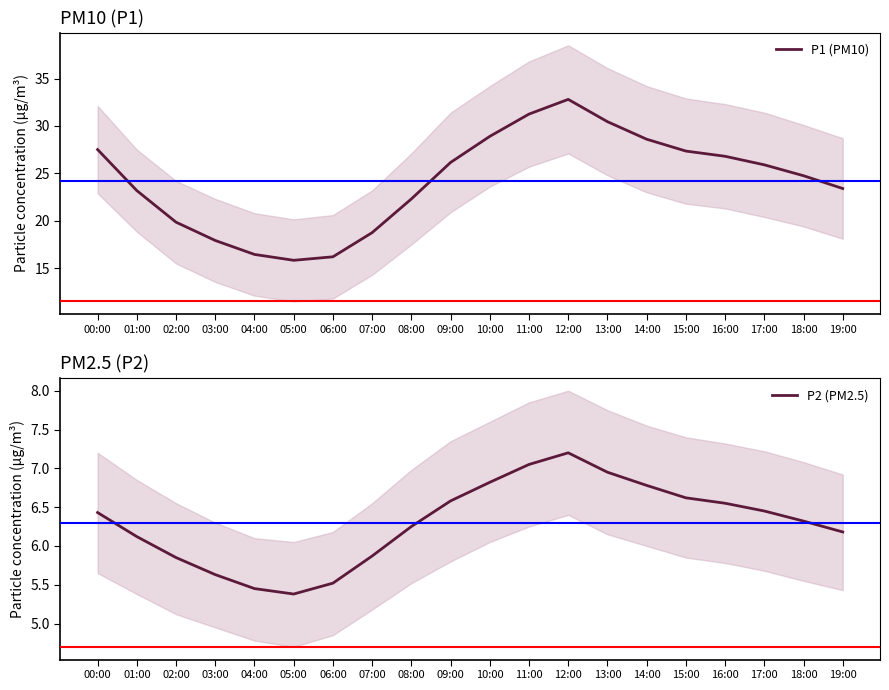

What is the difference between the highest and lowest values at 02:00?

14.0